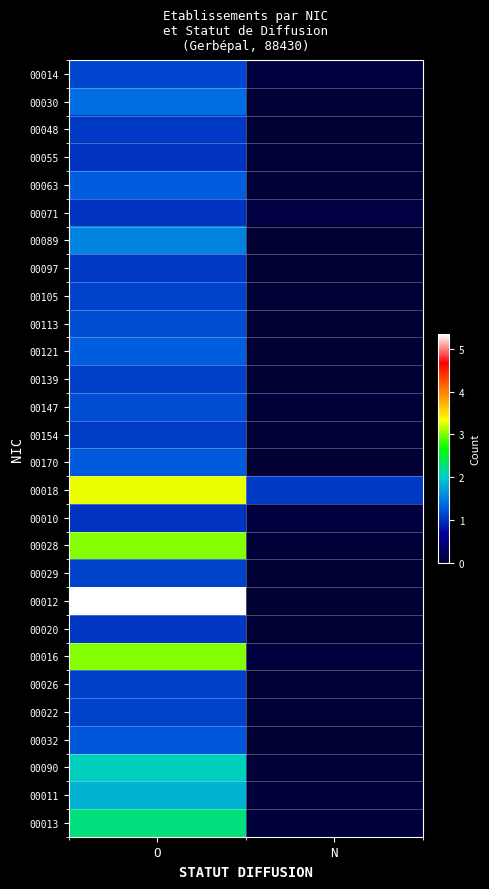

How many categories are shown in the chart?

2